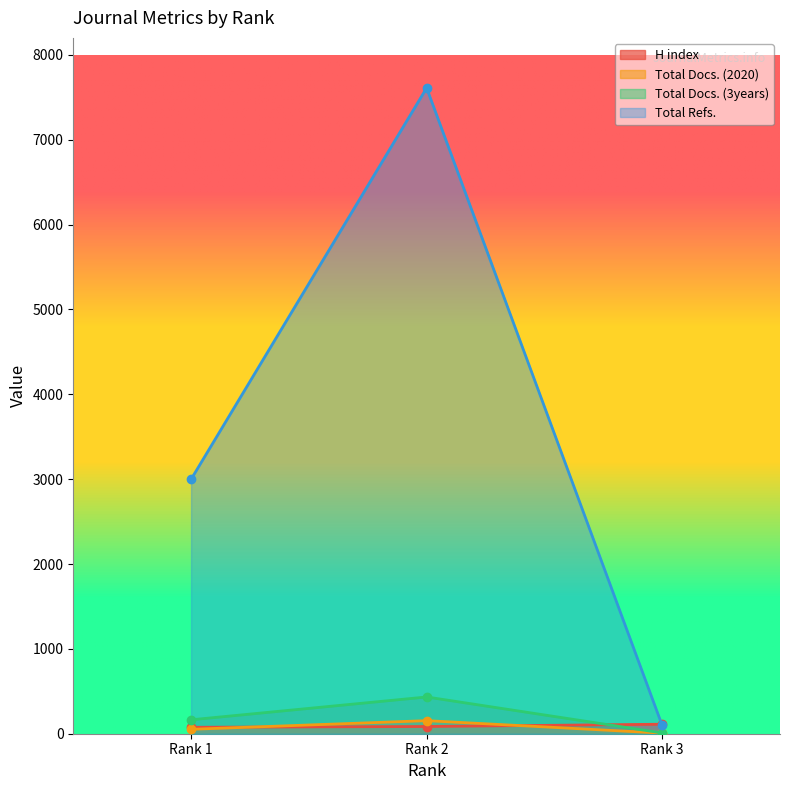

At which label does Total Docs. (2020) first exceed 52?

Rank 2